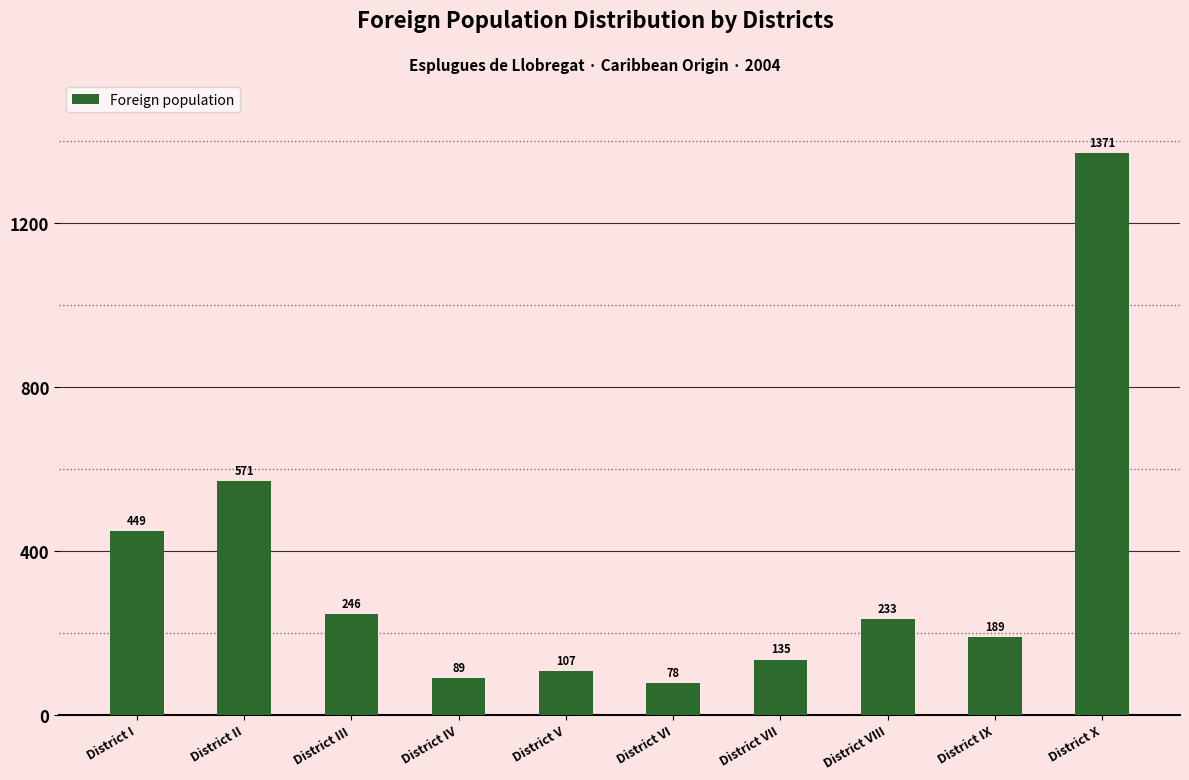

What position from the left is District VIII?

8